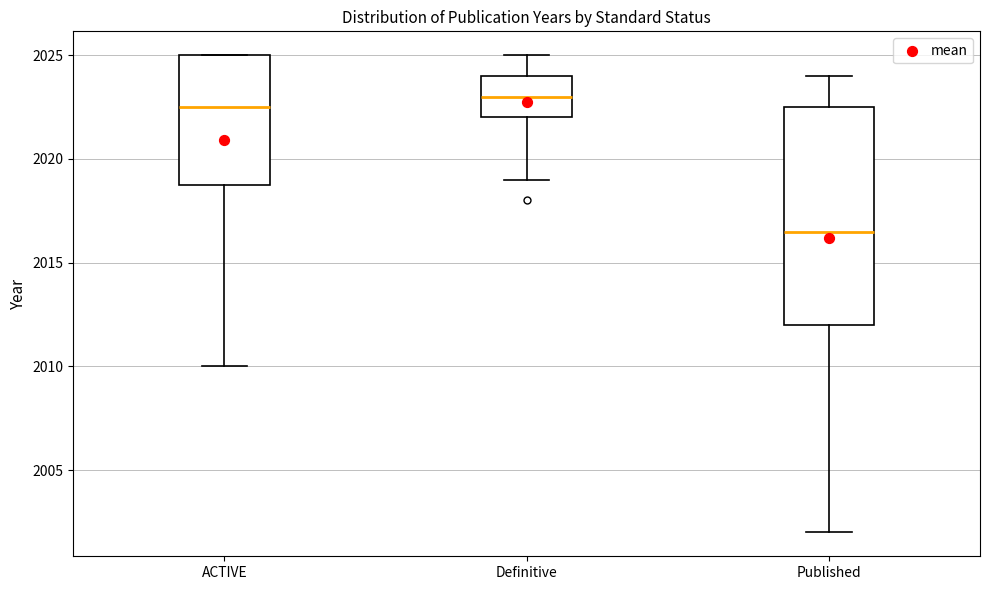

Where is the lower edge of the box for Definitive on the y-axis? The values are not printed on the chart, so give them approximately, as read against the axis.

2022.0